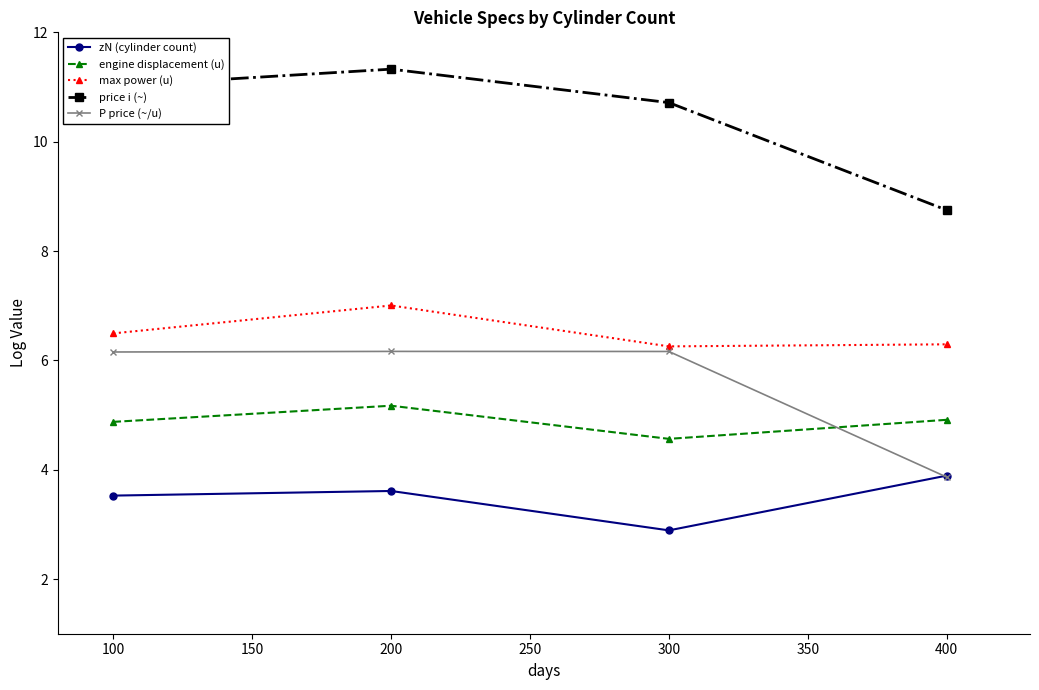

How many lines are shown in the chart?

5